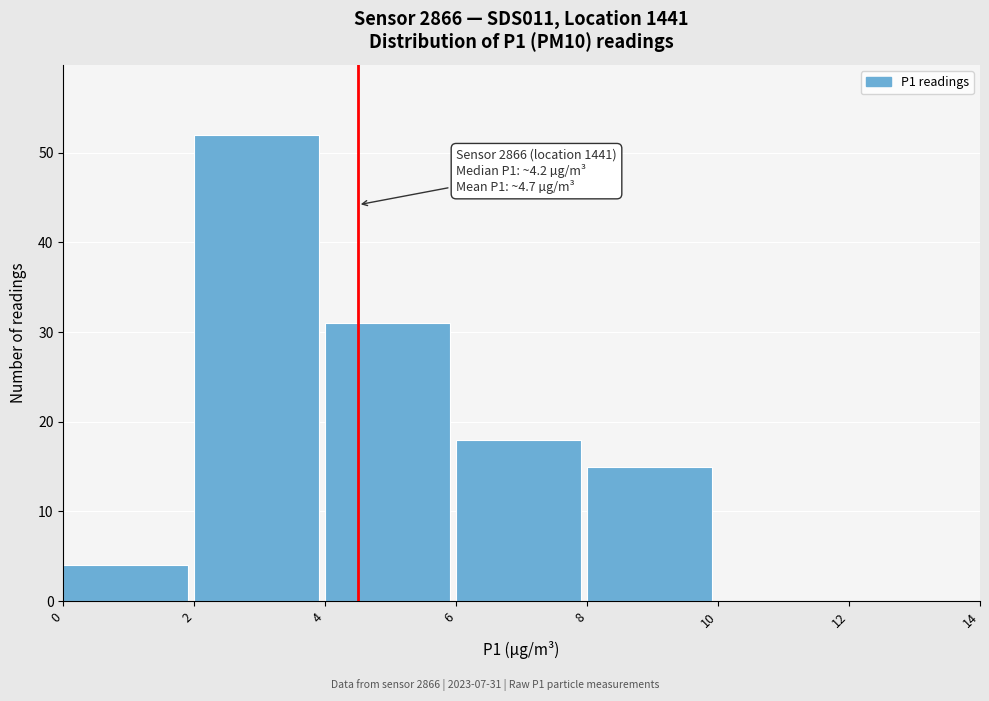

Which range on the x-axis has the tallest bar?

2 to 4